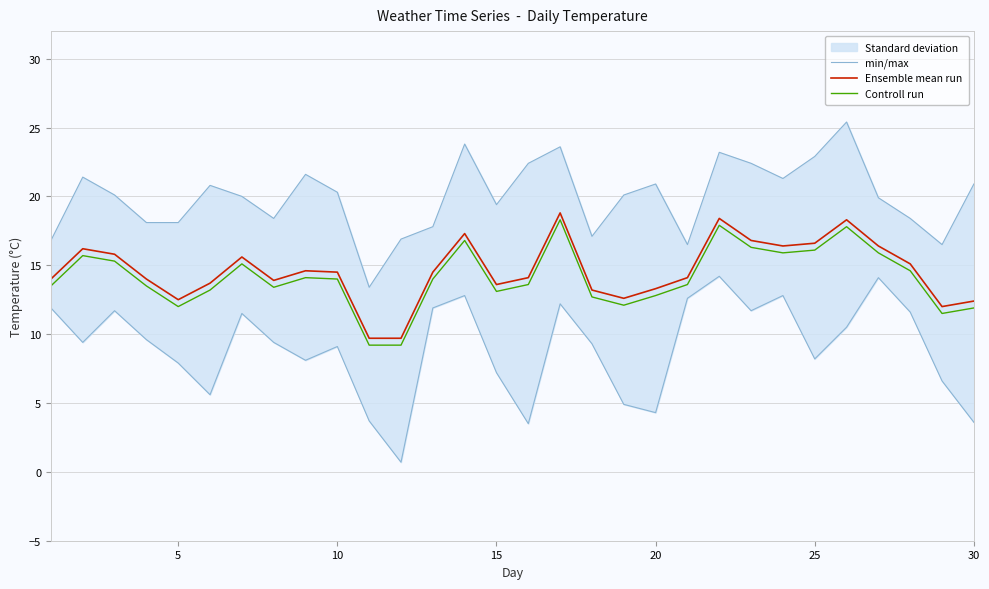

Reading right to left, transcribe all the data shown in this chart.

min/max: 20.9	16.5	18.4	19.9	25.4	22.9	21.3	22.4	23.2	16.5	20.9	20.1	17.1	23.6	22.4	19.4	23.8	17.8	16.9	13.4	20.3	21.6	18.4	20.0	20.8	18.1	18.1	20.1	21.4	16.8
Ensemble mean run: 12.4	12.0	15.1	16.4	18.3	16.6	16.4	16.8	18.4	14.1	13.3	12.6	13.2	18.8	14.1	13.6	17.3	14.5	9.7	9.7	14.5	14.6	13.9	15.6	13.7	12.5	14.0	15.8	16.2	14.0
Controll run: 11.9	11.5	14.6	15.9	17.8	16.1	15.9	16.3	17.9	13.6	12.8	12.1	12.7	18.3	13.6	13.1	16.8	14.0	9.2	9.2	14.0	14.1	13.4	15.1	13.2	12.0	13.5	15.3	15.7	13.5